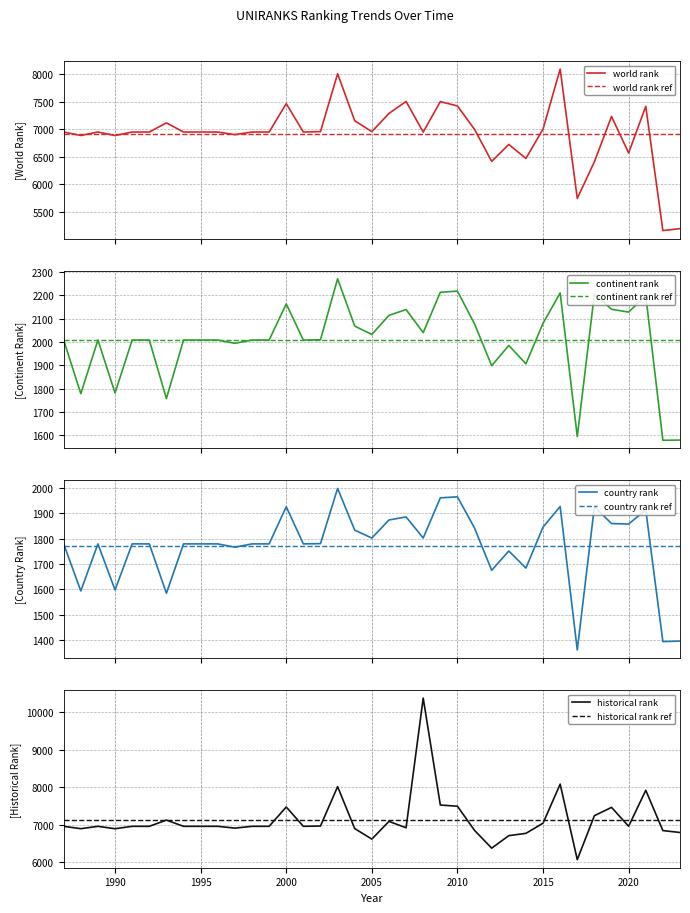

What value does the country rank series have at 2015?

1845.0